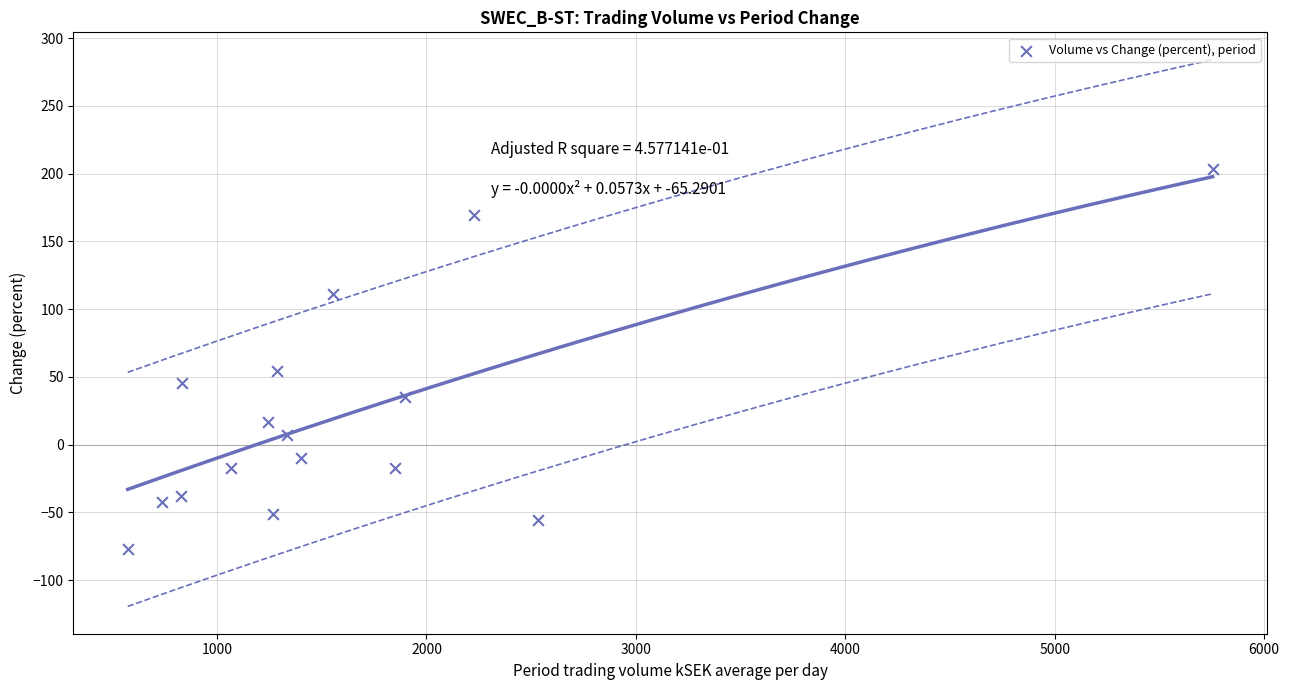

What is the range of Y values (max minus min)?

280.9